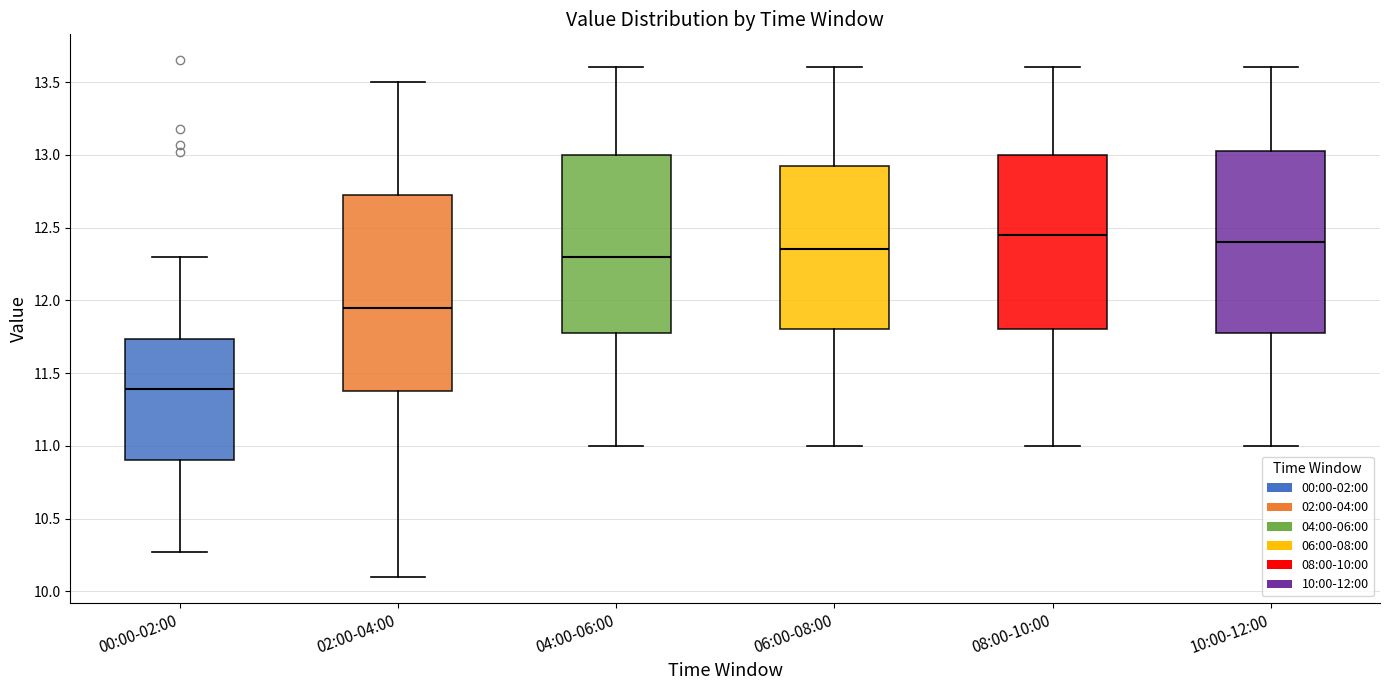

Which box is the tallest, from its lower edge to its upper edge?

02:00-04:00